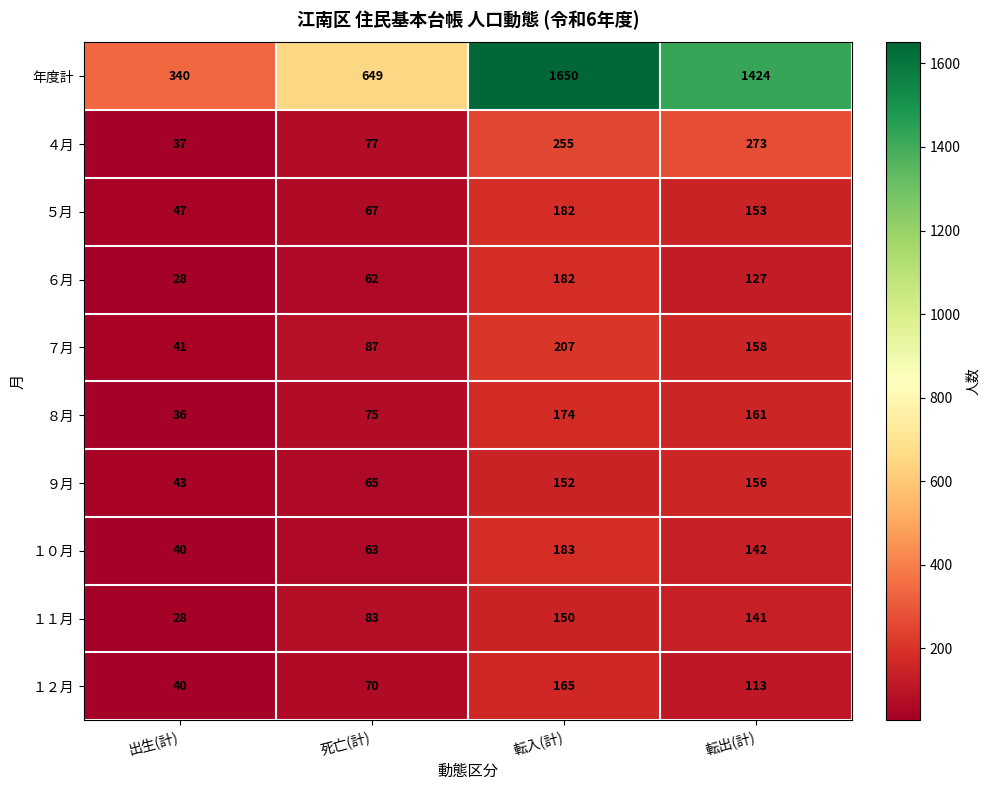

Where is ９月 nearest to the value 99?

死亡(計)